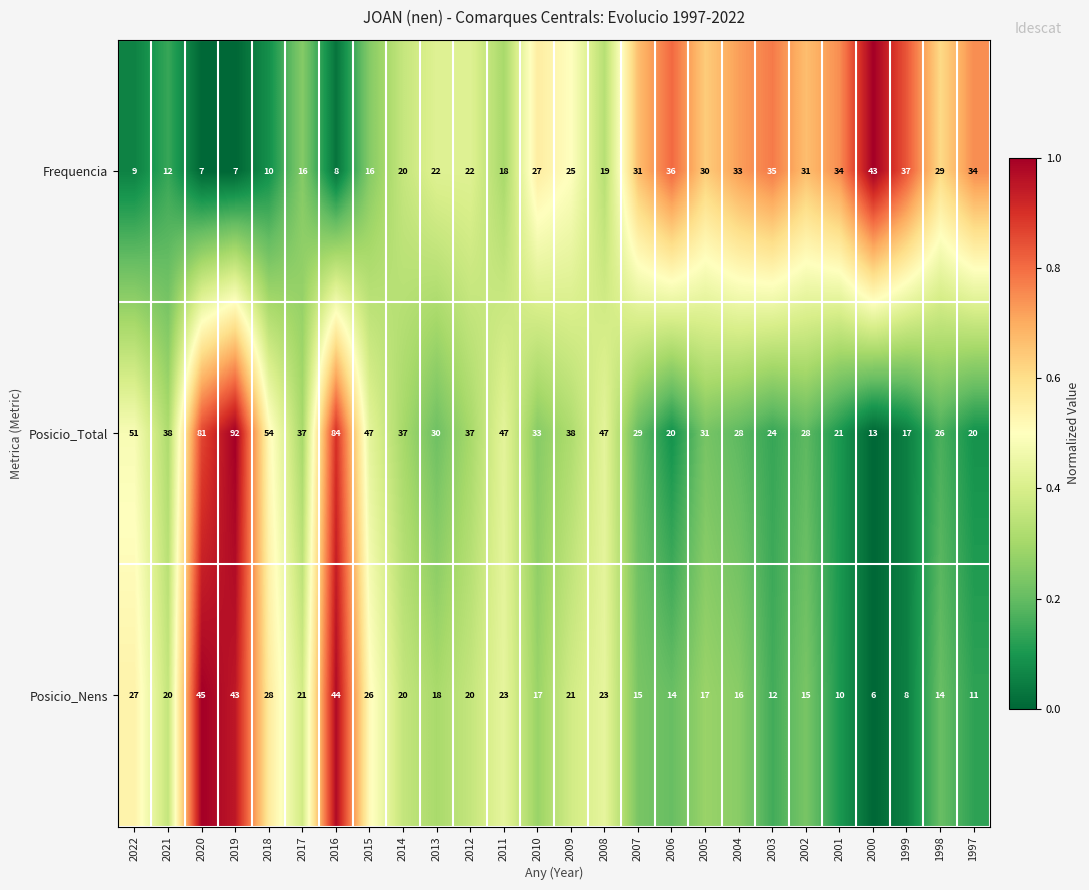

How many data points in Posicio_Nens are less than 20?

13